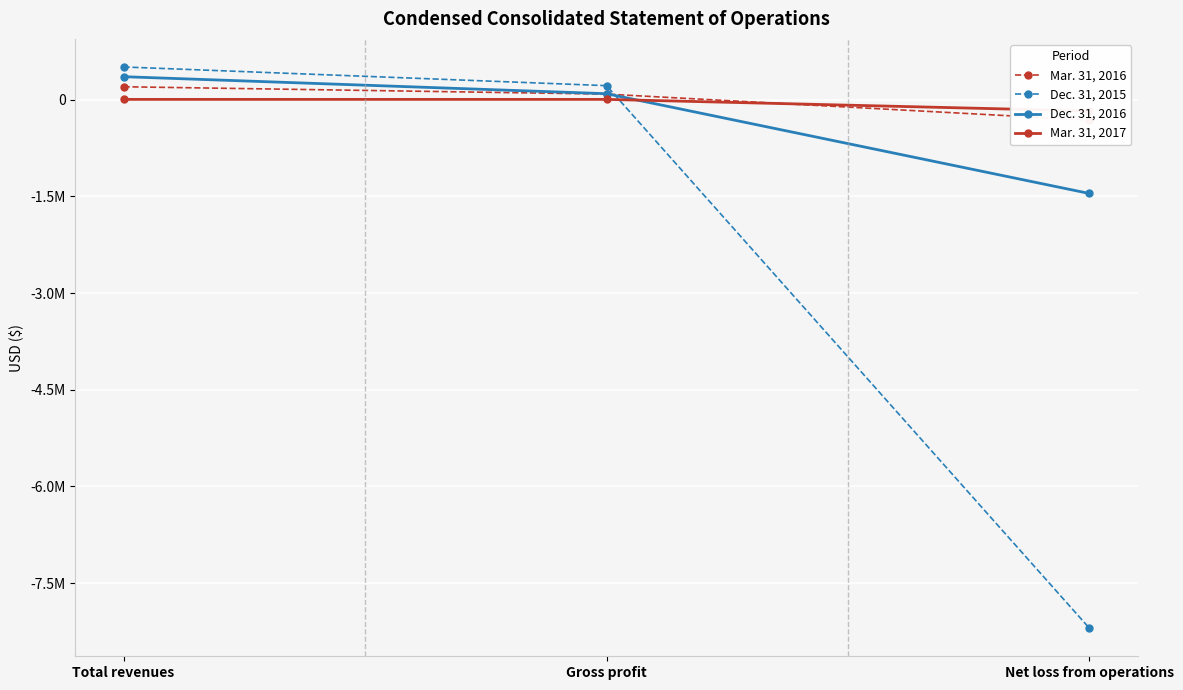

What is the spread (max minus min) of values at Total revenues?

503009